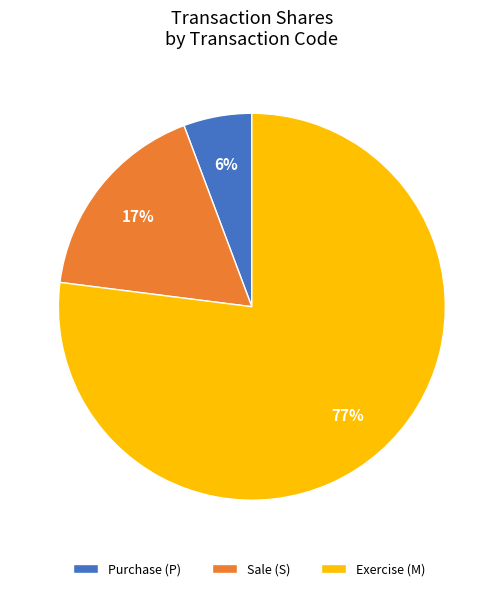

Do Exercise (M) and Purchase (P) together represent more than half of the pie?

Yes